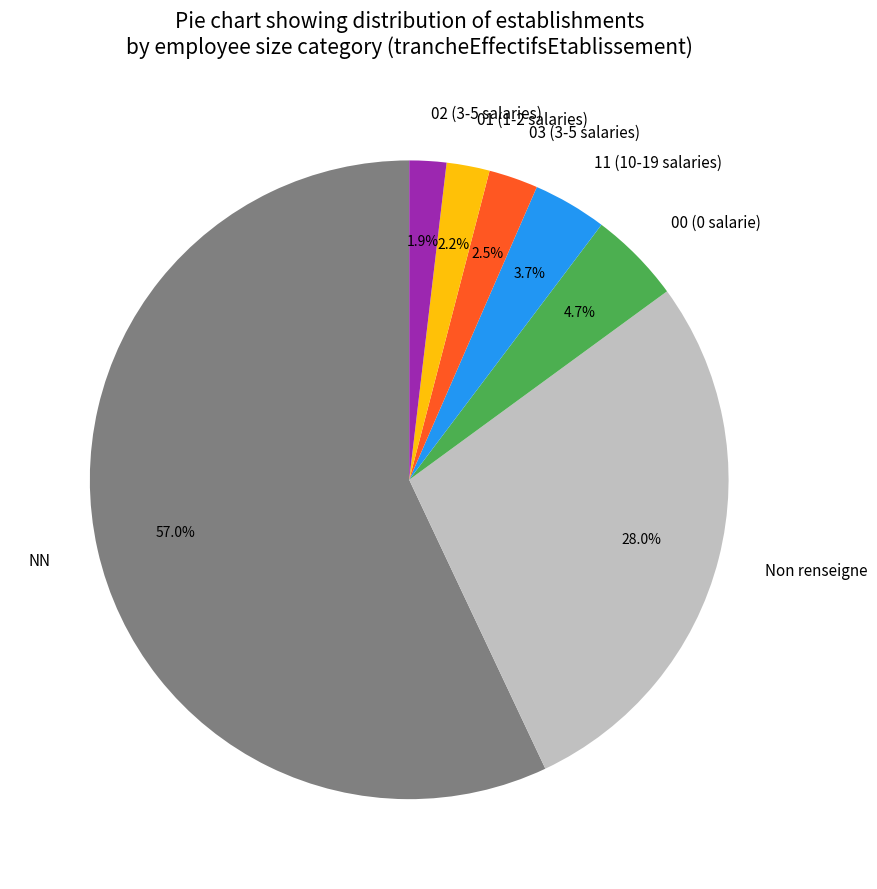

Approximately how many times larger is the value at NN compared to Non renseigne?

2.0